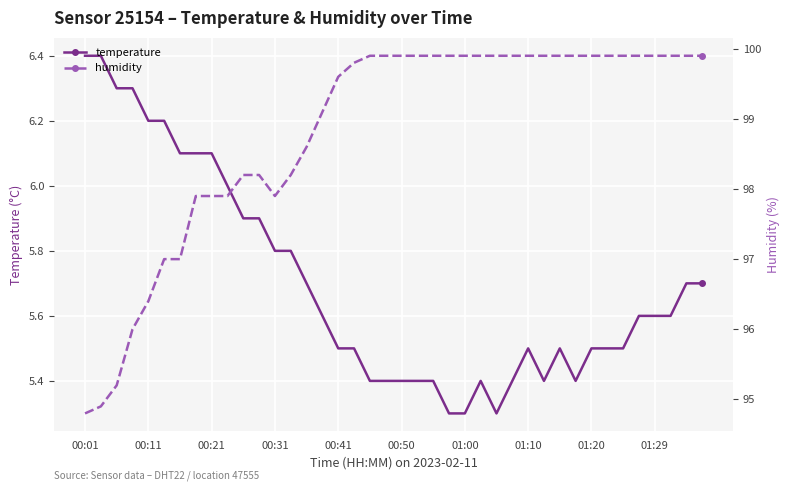

What is the highest value of the humidity series?

99.9